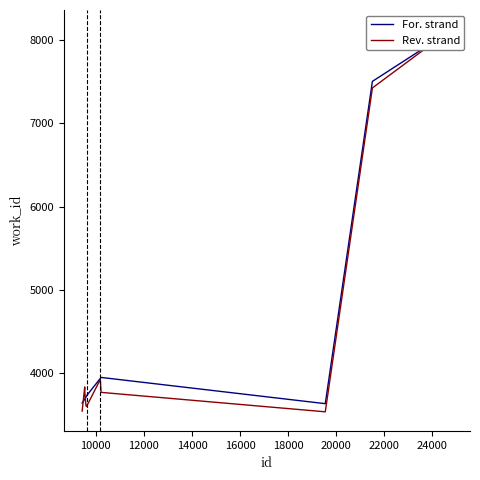

True or false: For. strand has more than 2 interior local peaks.

False